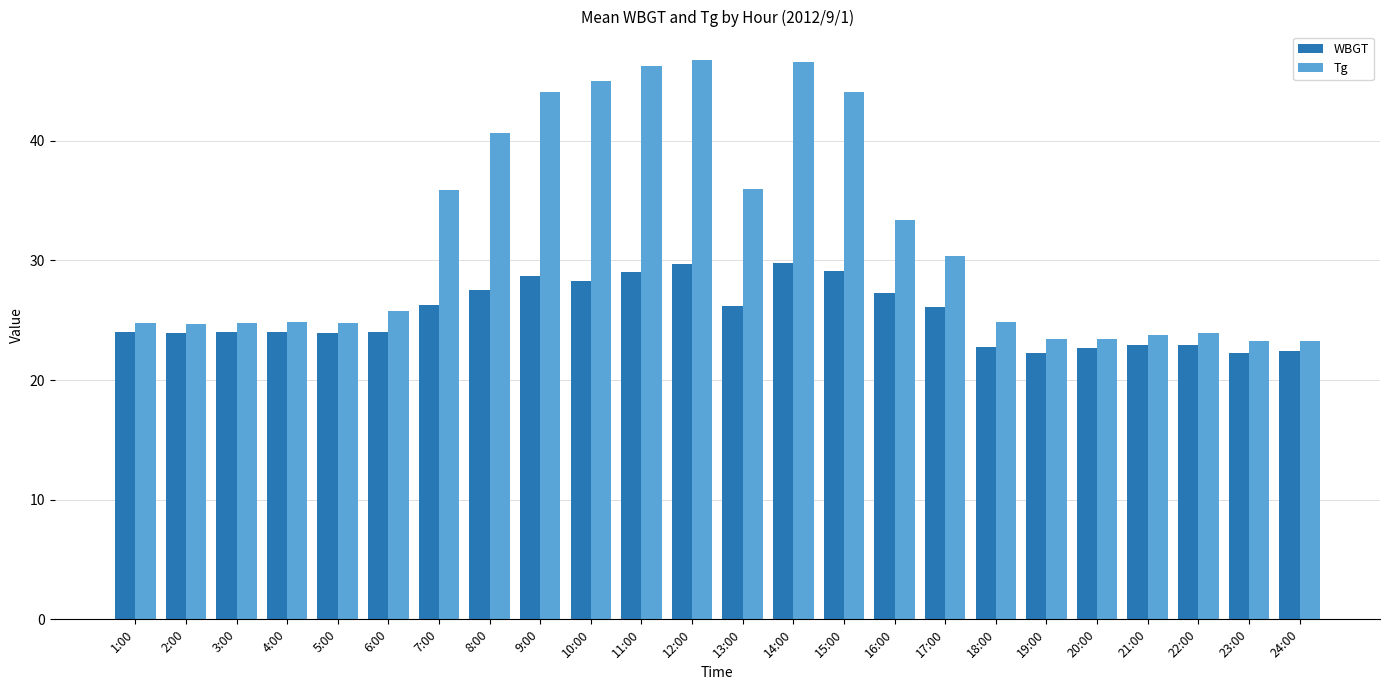

What position from the right is 12:00?

13